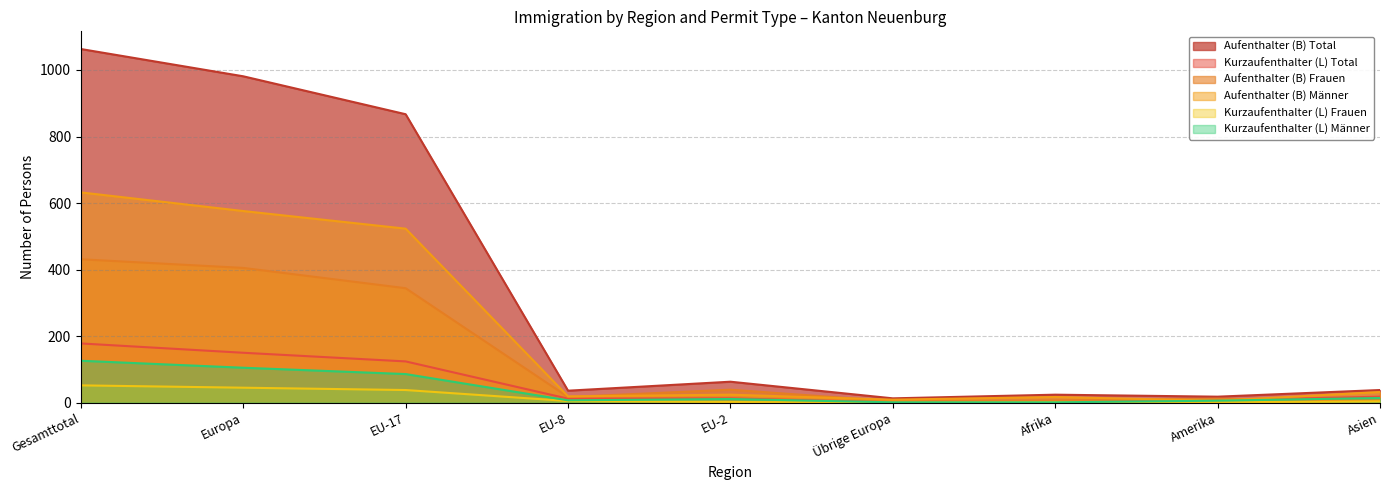

What is the label of the 2nd point from the right?

Amerika